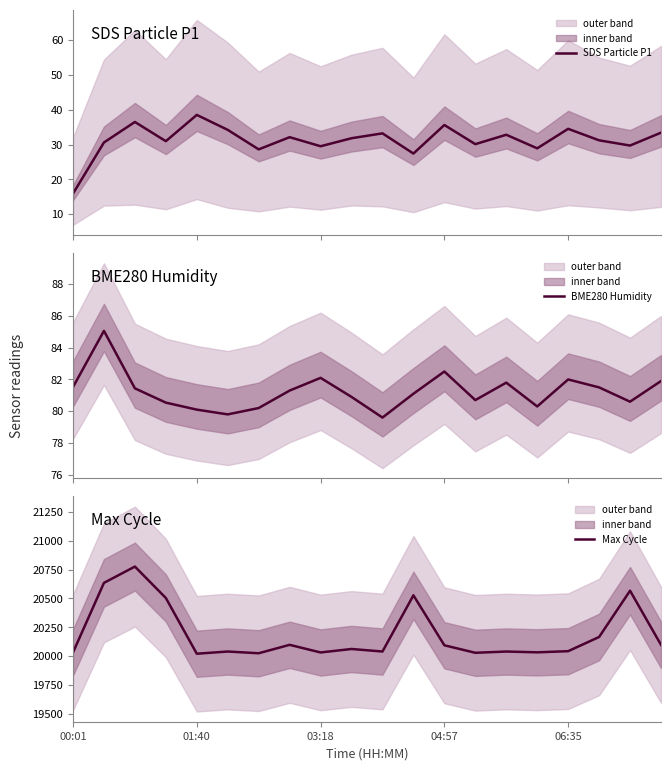

What is the highest value of the Max Cycle series?

20776